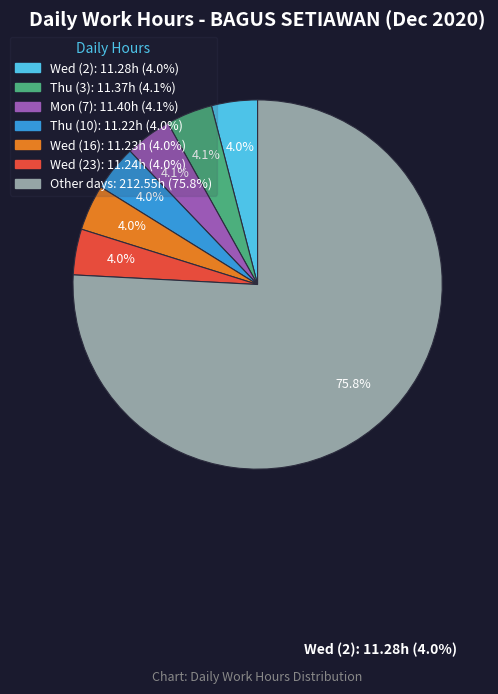

Count the number of slices in the pie.

7